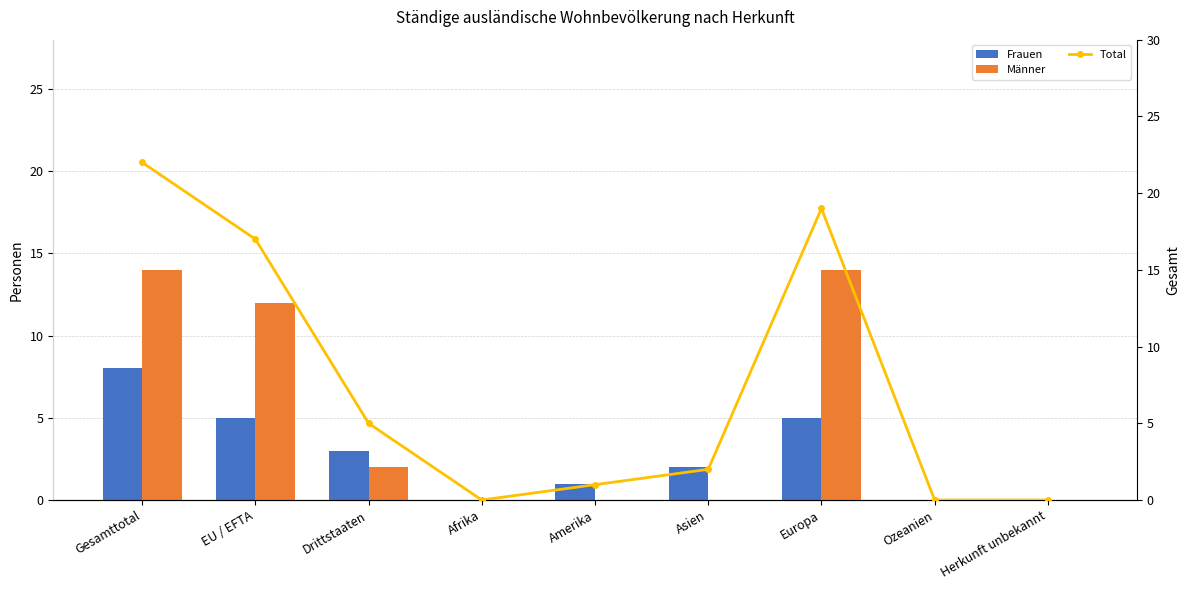

List the labels in order of Männer value, smallest first.

Afrika, Amerika, Asien, Ozeanien, Herkunft unbekannt, Drittstaaten, EU / EFTA, Gesamttotal, Europa